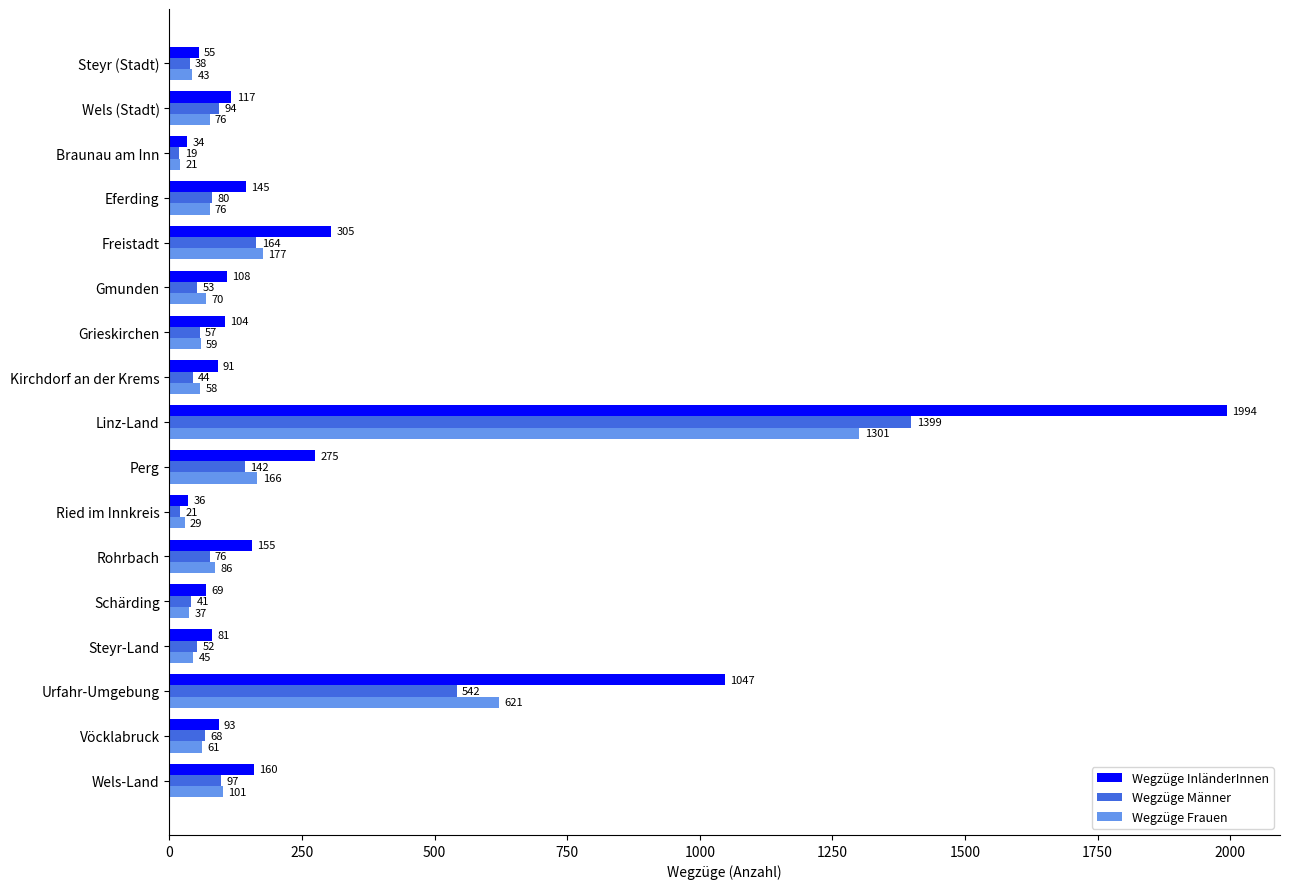

How many data points does each series have?

17